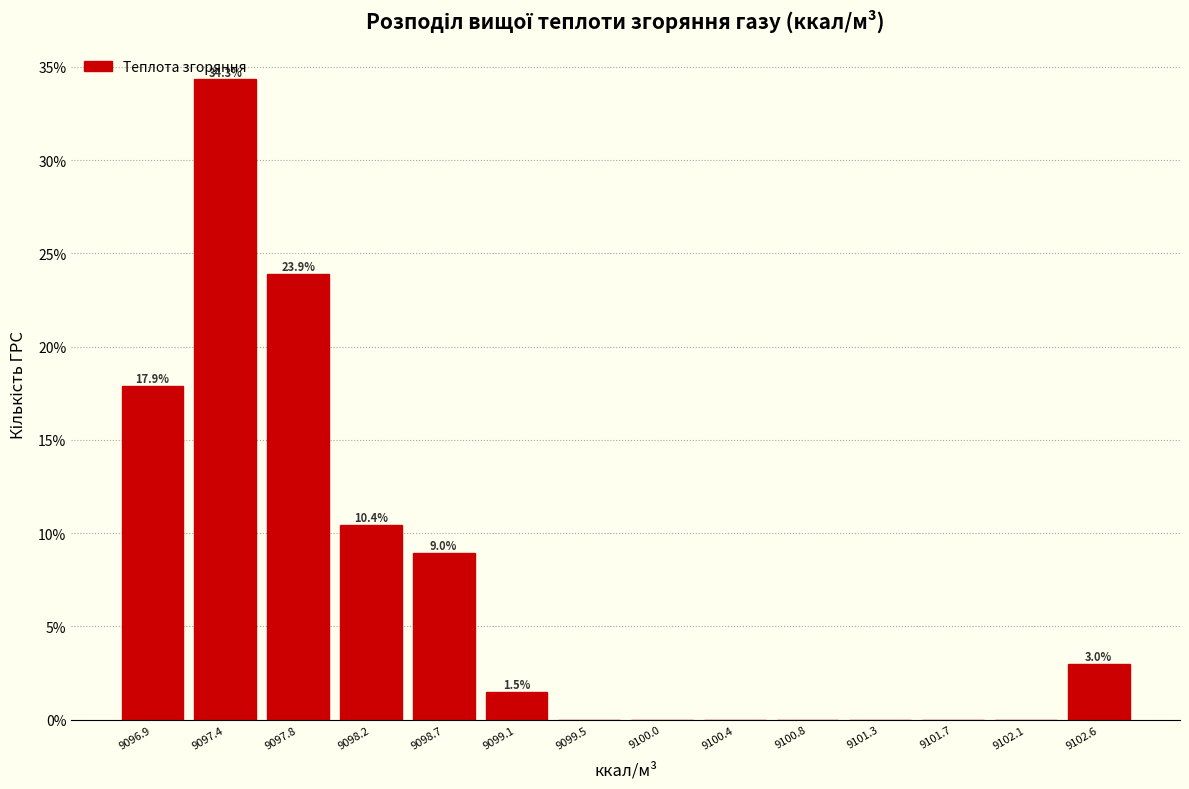

Which range on the x-axis has the tallest bar?

9097.15 to 9097.60